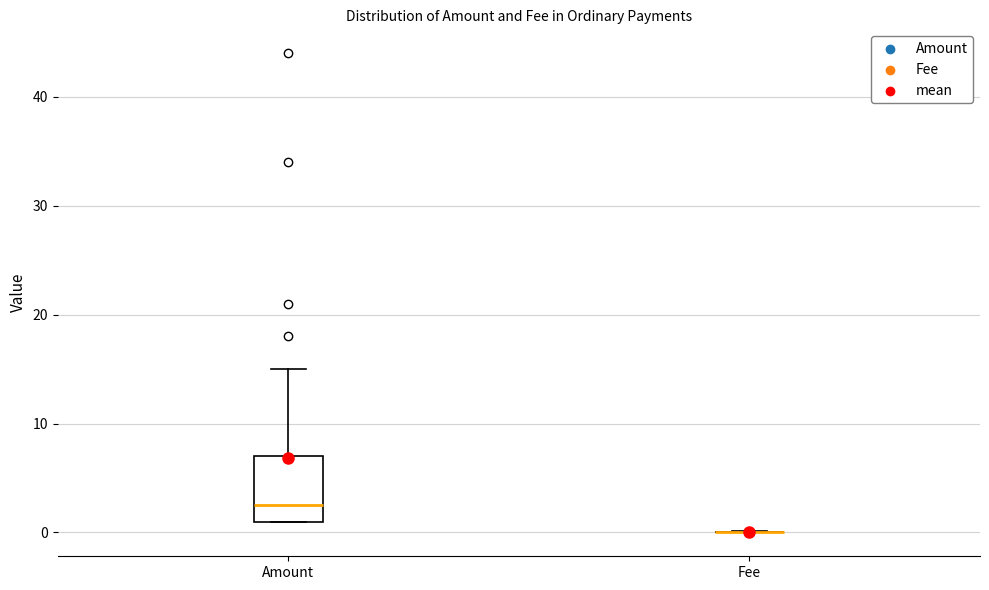

Where is the lower edge of the box for Amount on the y-axis? The values are not printed on the chart, so give them approximately, as read against the axis.

1